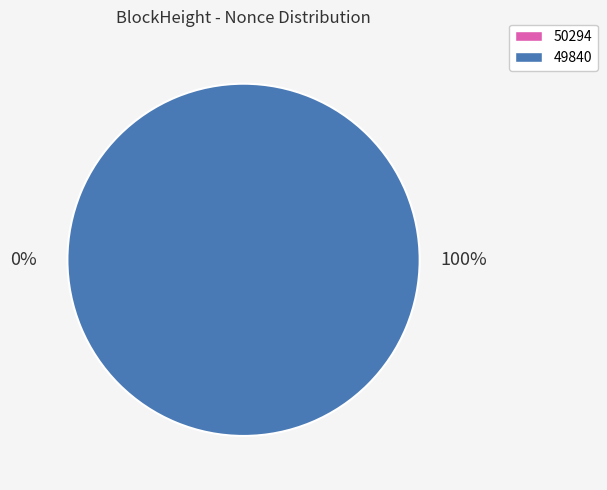

Which category accounts for the majority?

49840